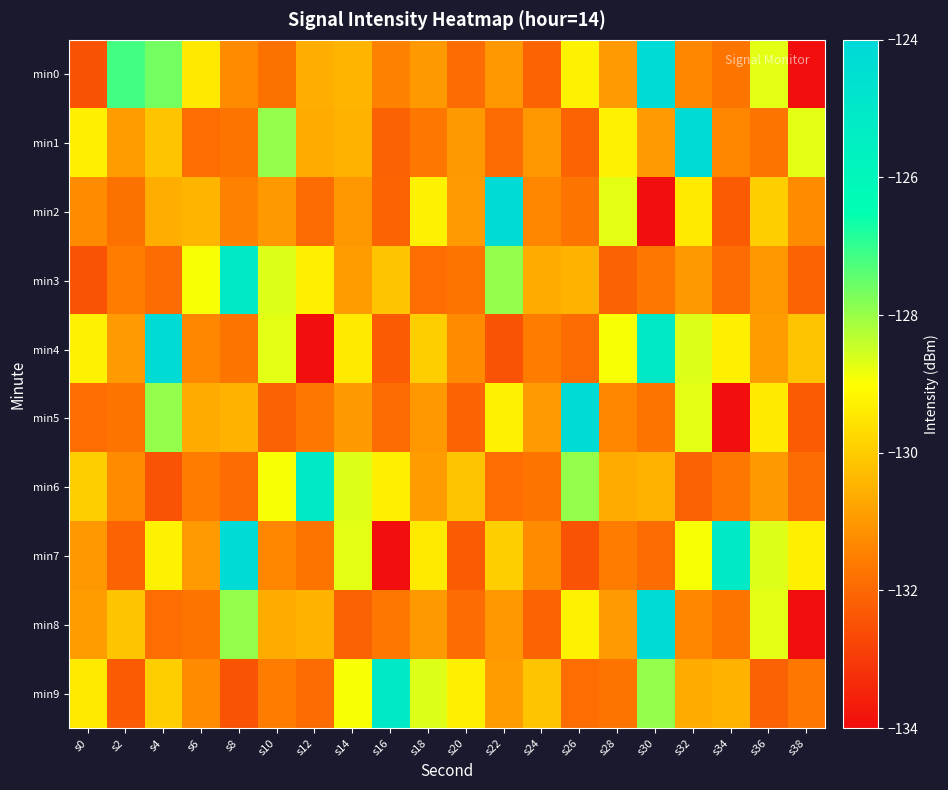

How many distinct data groups are displayed?

10